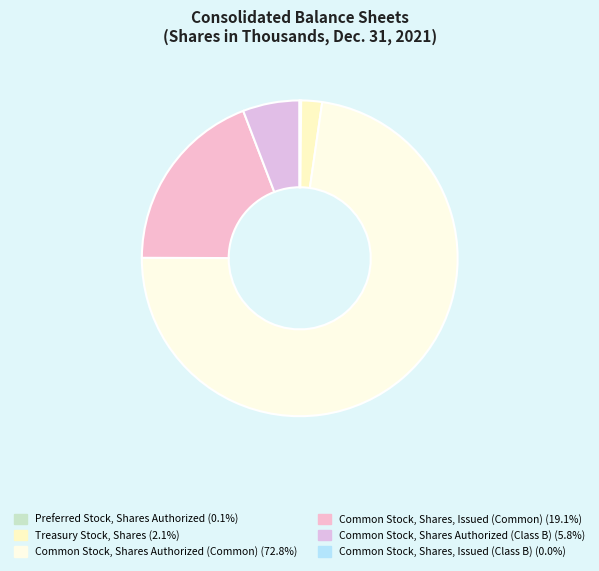

Does Common Stock, Shares Authorized (Common) account for over 50% of the chart?

Yes